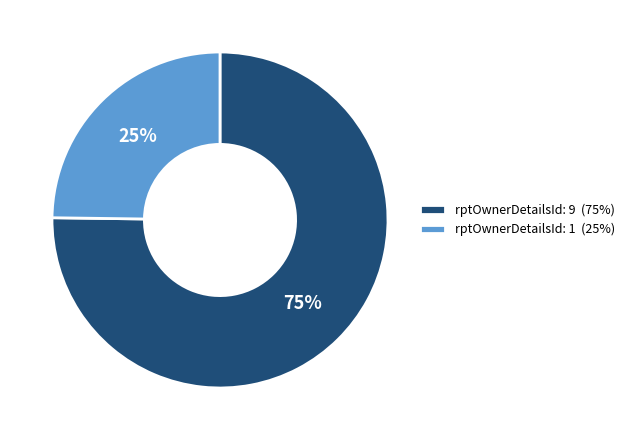

Which has a higher value, rptOwnerDetailsId: 9 (75%) or rptOwnerDetailsId: 1 (25%)?

rptOwnerDetailsId: 9 (75%)